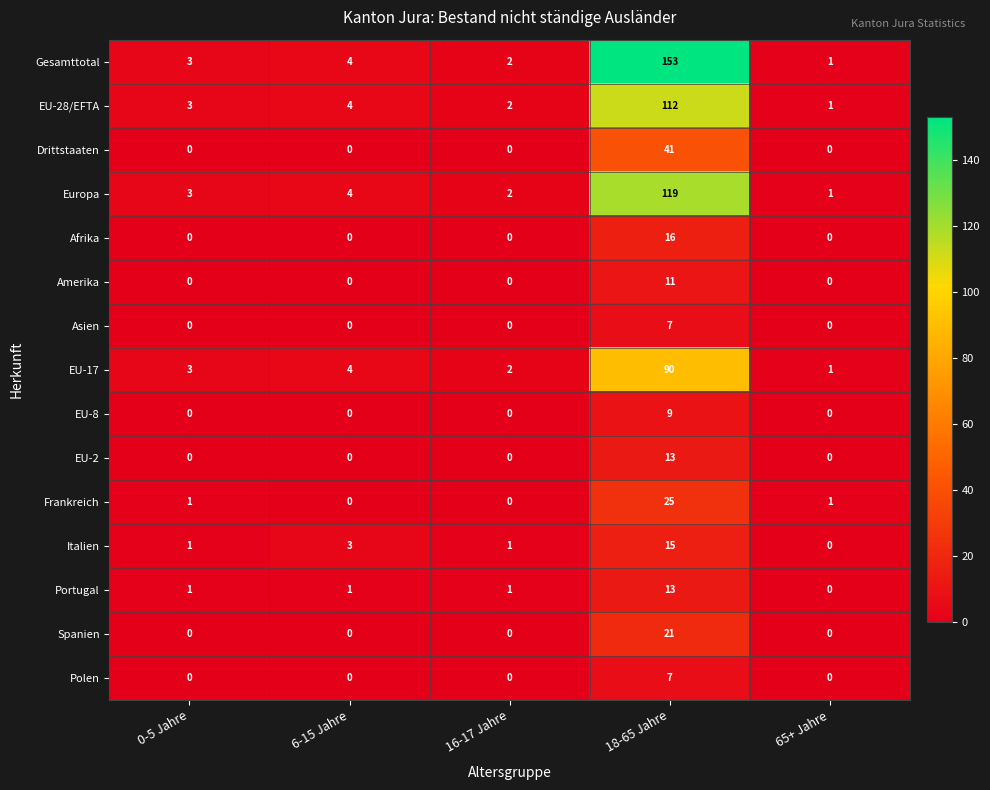

What is the spread (max minus min) of values at 6-15 Jahre?

4